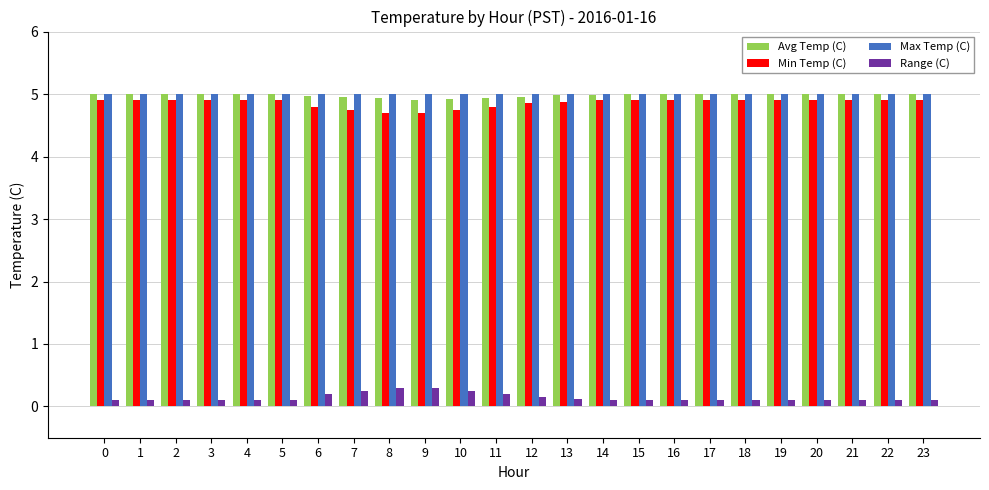

What is the spread (max minus min) of values at 9?

4.7